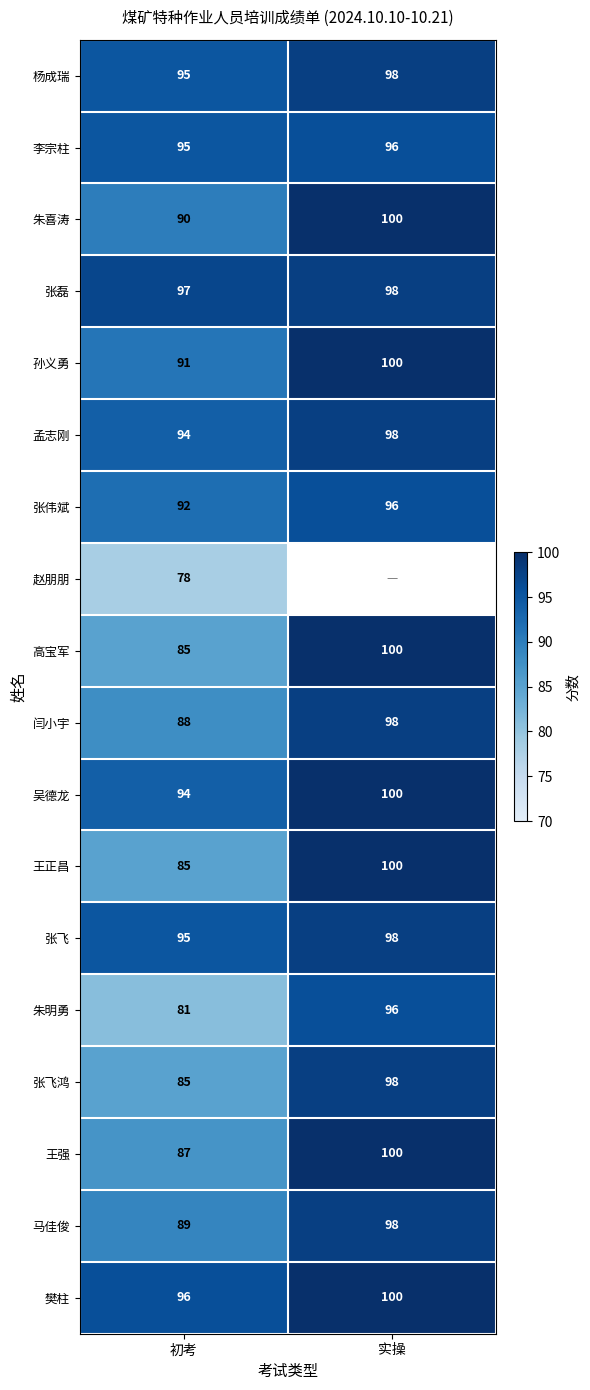

At which label does 闫小宇 reach its minimum?

初考